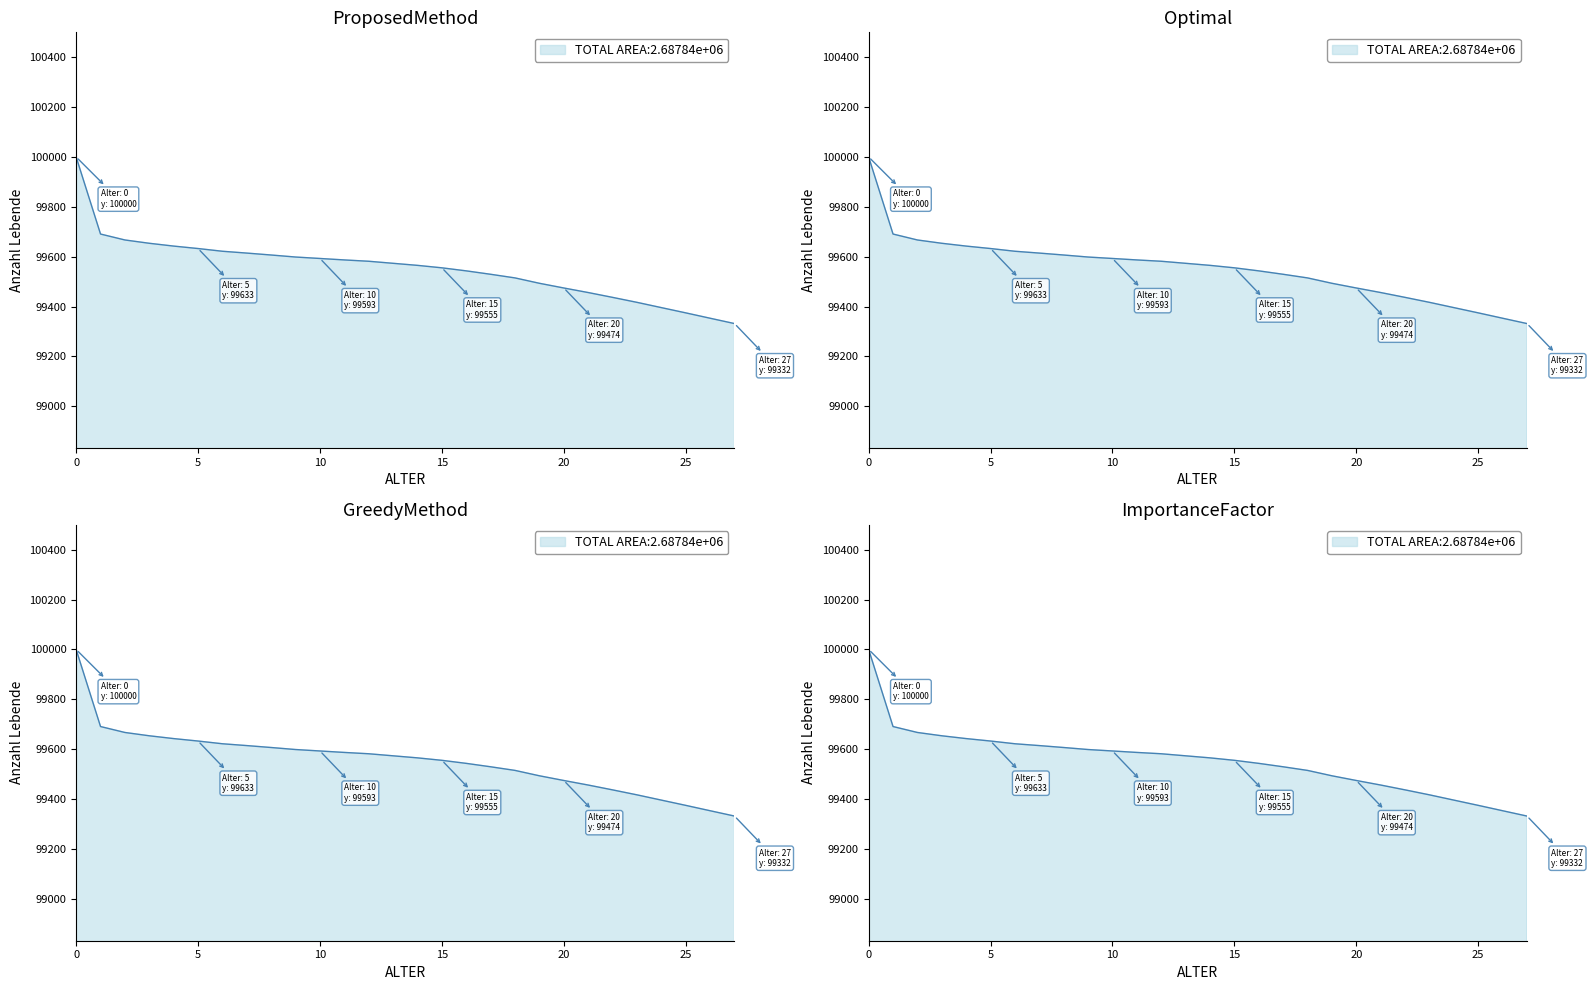

How many lines are shown in the chart?

1